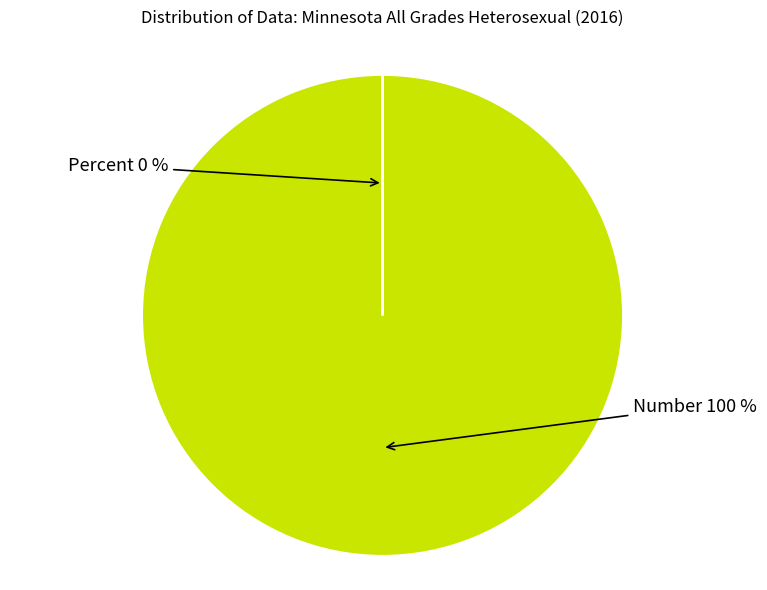

True or false: Percent accounts for 0% of the total.

True